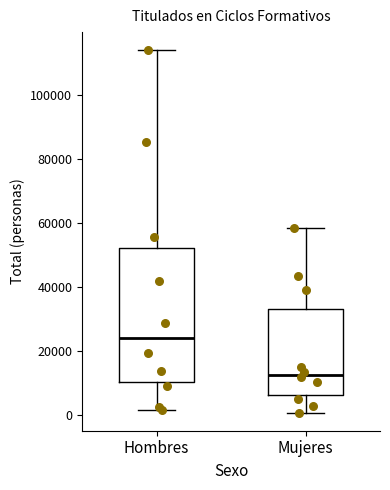

Reading left to right, read every box against the y-axis: the position of its median line, the range the box covers, and the ends of its whiskers. The values are not printed on the chart, so give them approximately, as read against the axis.

Hombres: median 24000, box 10000 to 52000, whiskers 2000 to 114000
Mujeres: median 12000, box 6000 to 34000, whiskers 0 to 58000